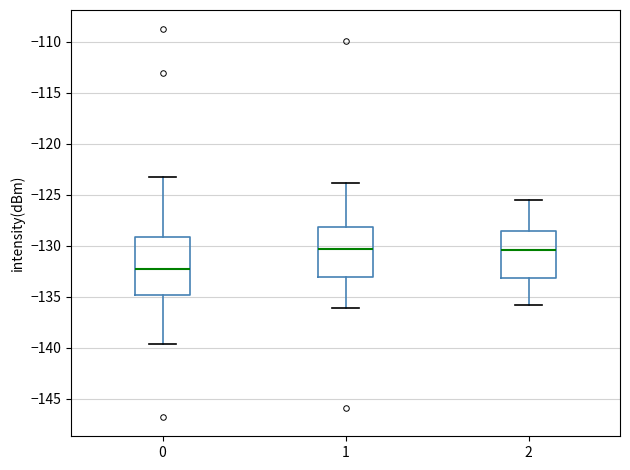

Where is the upper edge of the box at x = 0 on the y-axis? The values are not printed on the chart, so give them approximately, as read against the axis.

-129.0